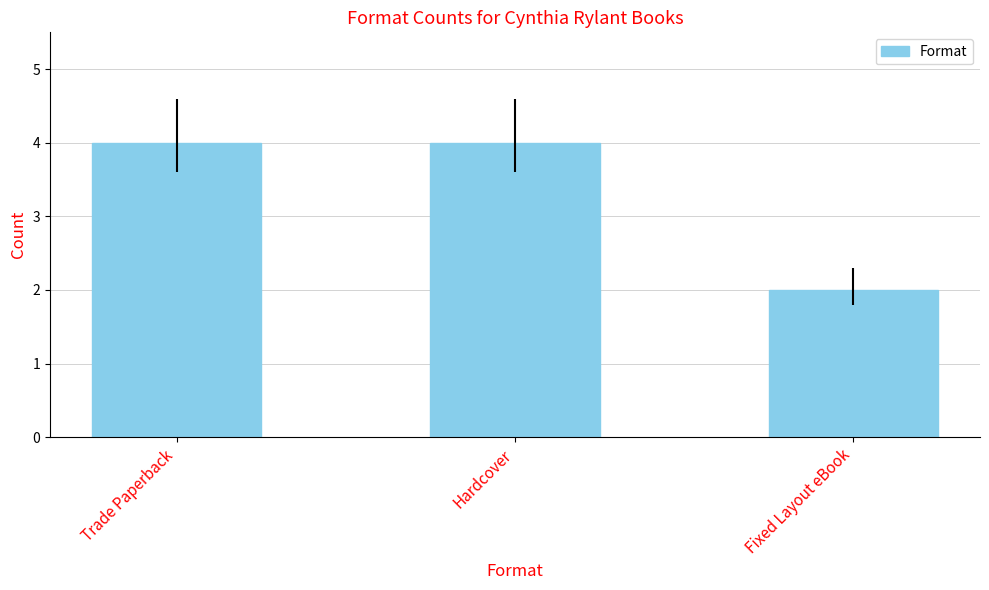

What is the sum of all values?

10